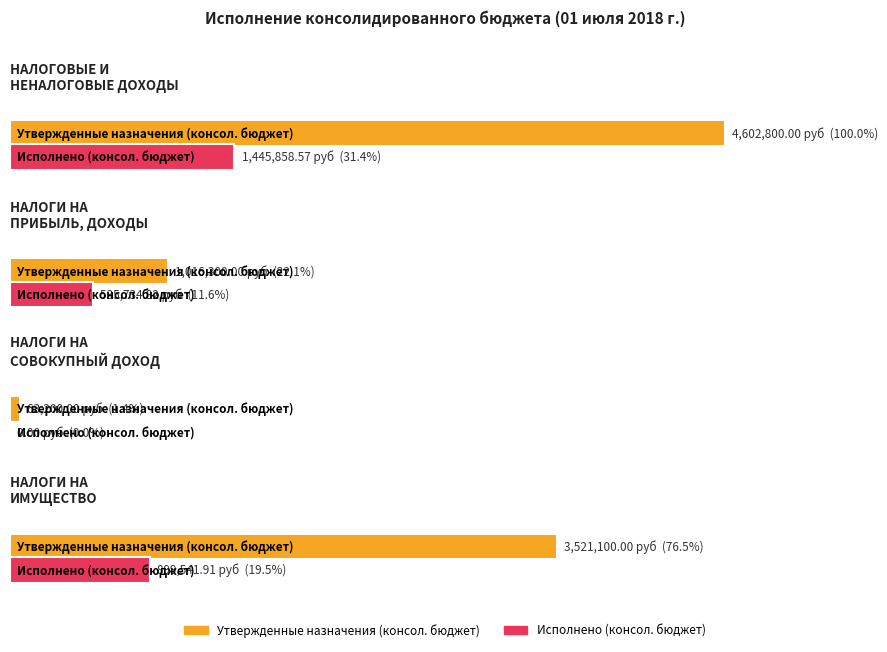

What are all the series names shown in the legend?

Утвержденные назначения (консол. бюджет), Исполнено (консол. бюджет)